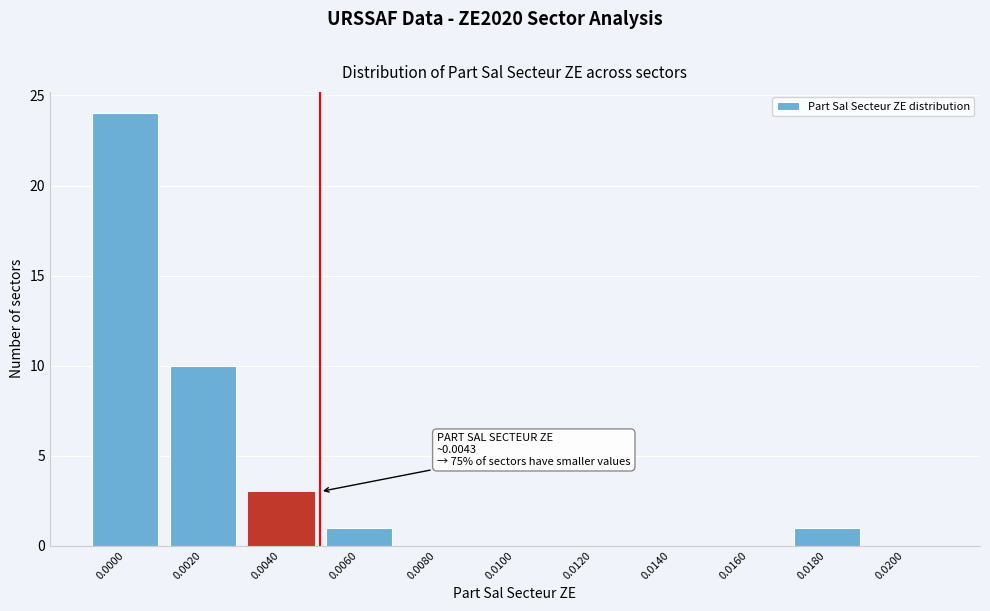

Reading right to left, extract all data points from this chart.

0.0200=0	0.0180=1	0.0160=0	0.0140=0	0.0120=0	0.0100=0	0.0080=0	0.0060=1	0.0040=3	0.0020=10	0.0000=24